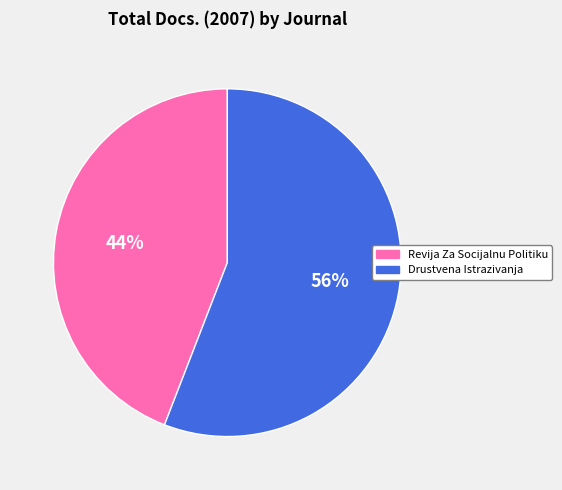

Is the sum of Revija Za Socijalnu Politiku and Drustvena Istrazivanja greater than half?

Yes